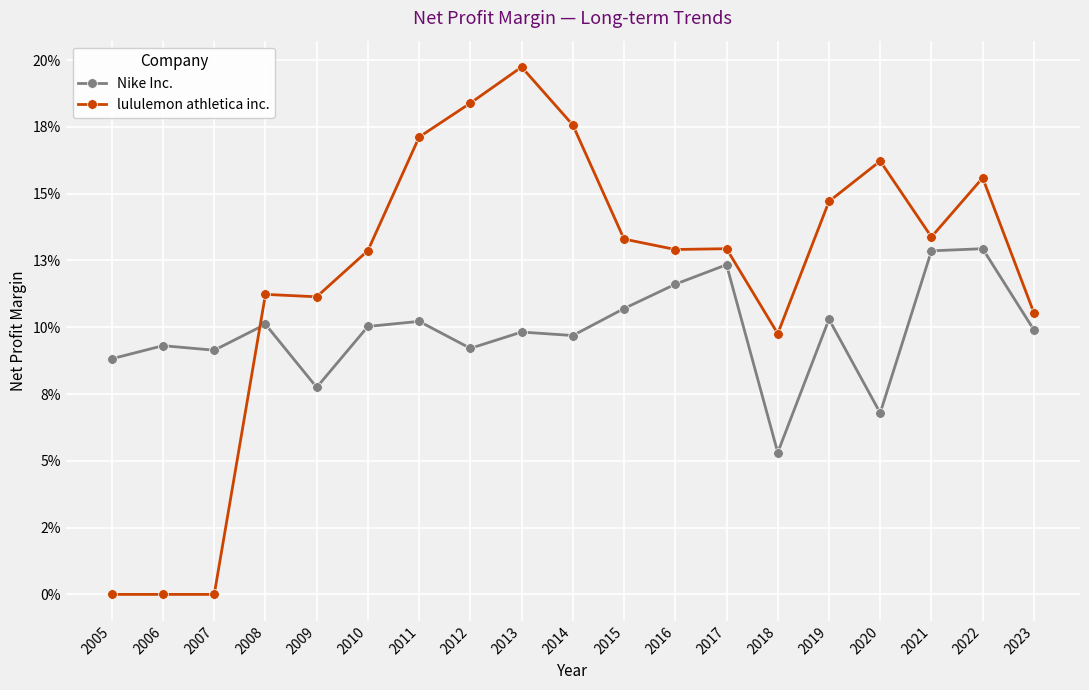

Between 2011 and 2018, which series saw the biggest shift?

lululemon athletica inc.